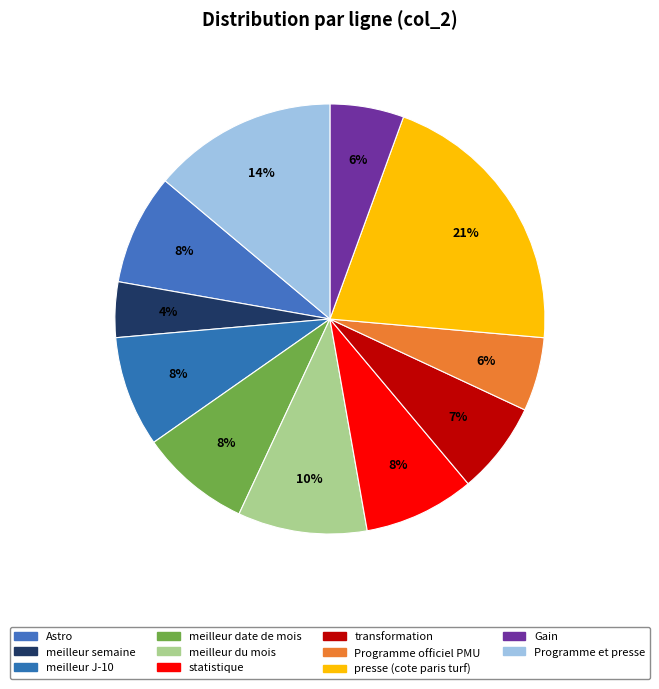

To the nearest percent, what percentage of the pie is Programme et presse?

14%